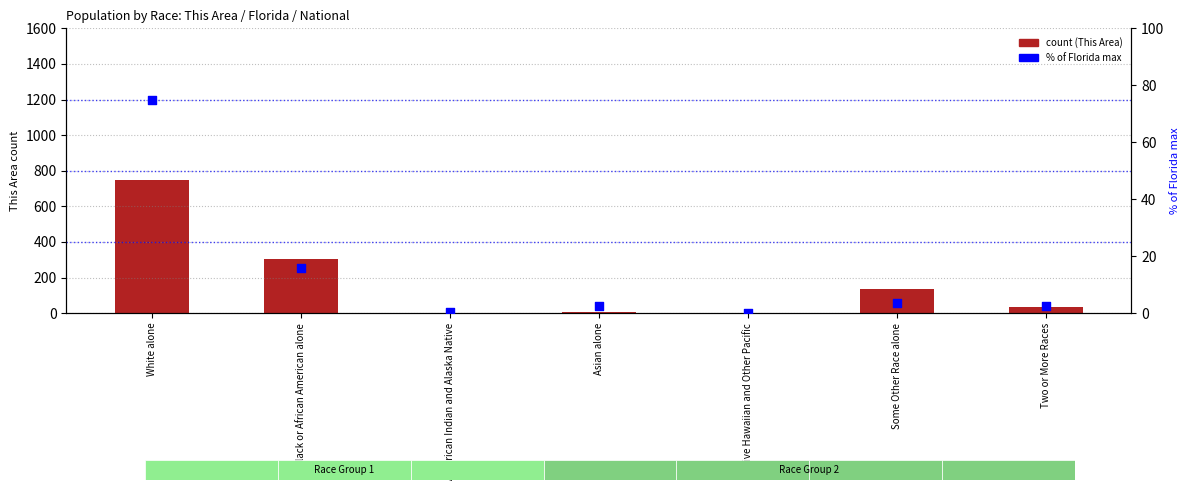

Is the value of This Area (count) at American Indian and Alaska Native greater than the value of Florida (% of max) at Native Hawaiian and Other Pacific?

Yes